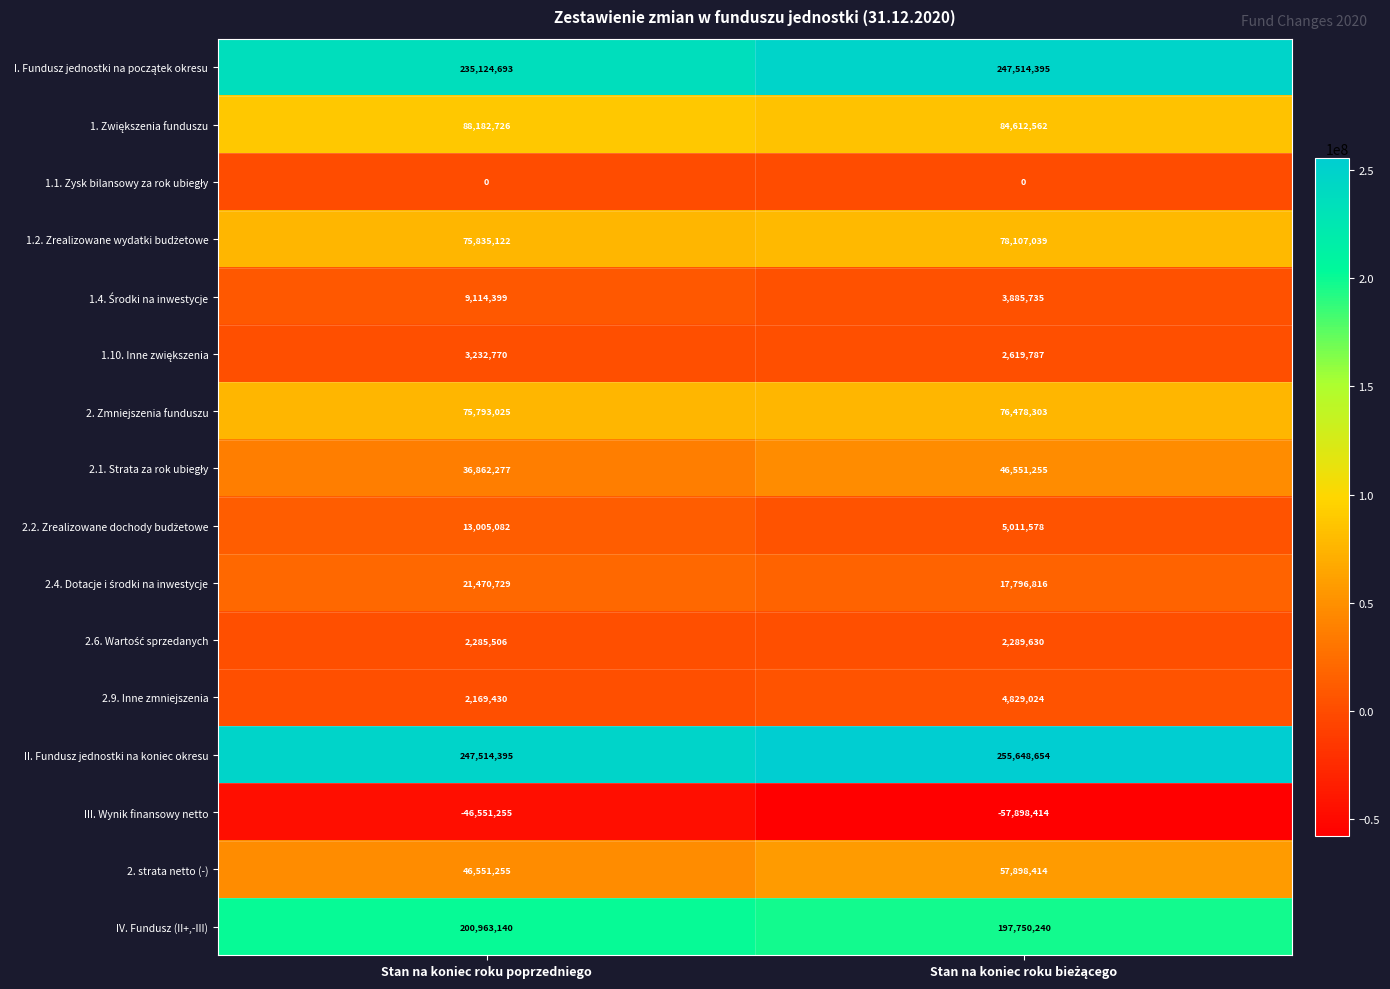

True or false: 2.9. Inne zmniejszenia has a value of 2169430 at Stan na koniec roku poprzedniego.

True